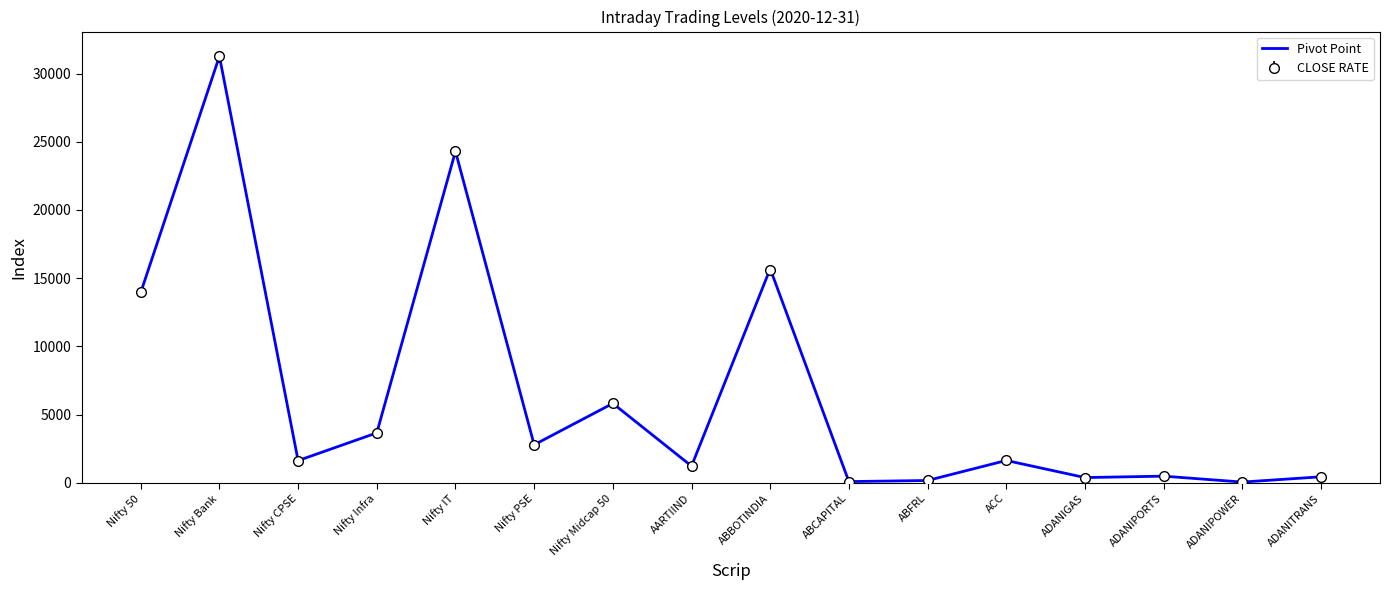

The value of CLOSE RATE at Nifty Bank is 52687.3. True or false?

False